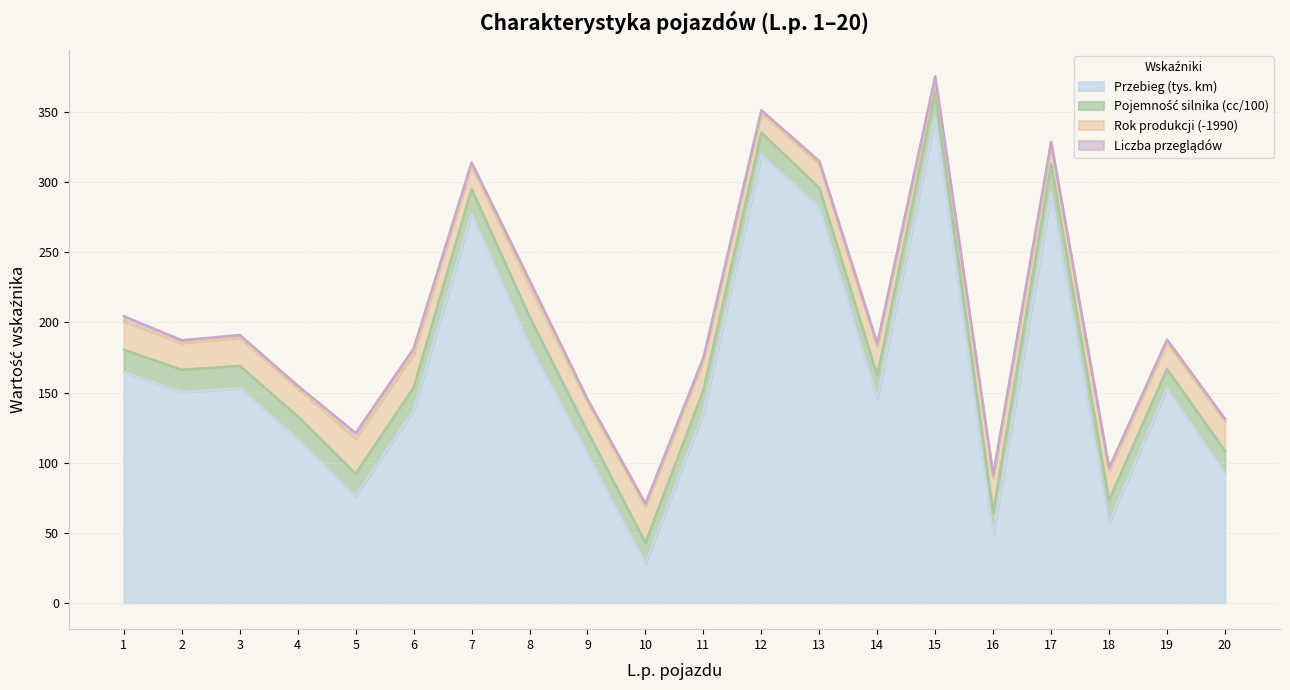

The Pojemność silnika (cc/100) series shows 22.0 at 11. True or false?

False